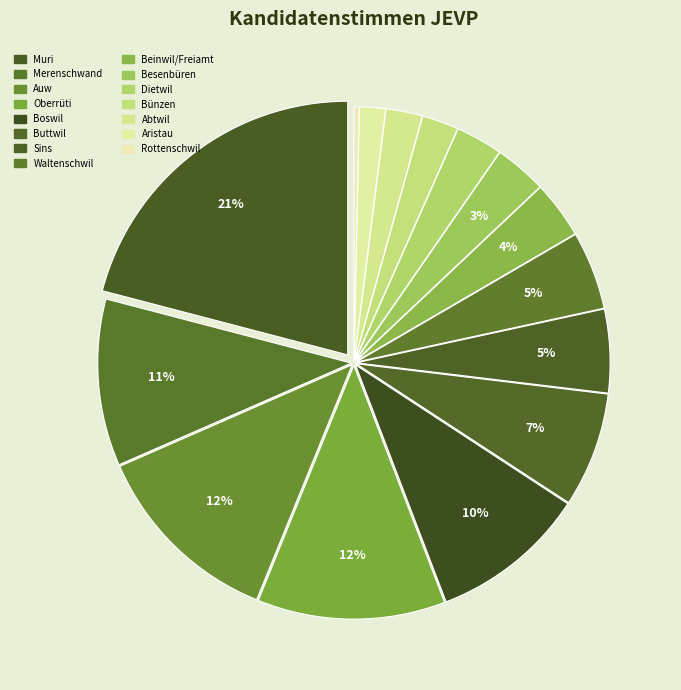

How many segments does this pie chart have?

15